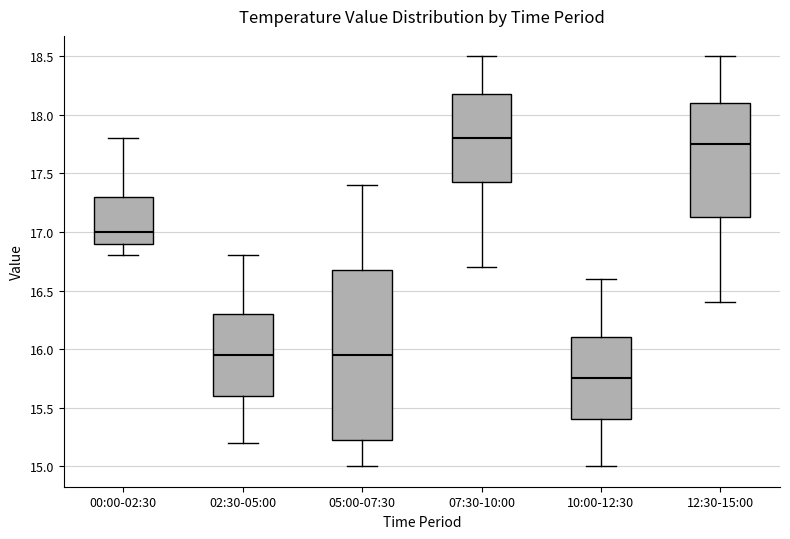

Where does the median line of the box for 07:30-10:00 sit on the y-axis? The values are not printed on the chart, so give them approximately, as read against the axis.

17.80